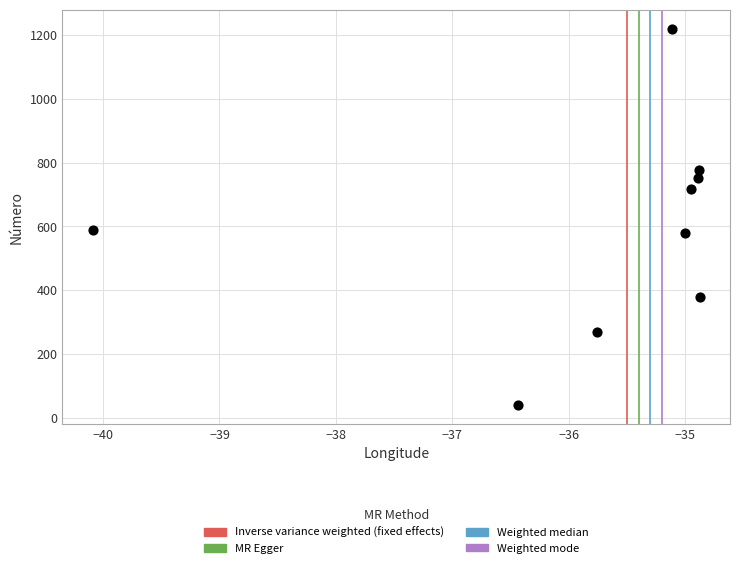

What is the average Y value?

591